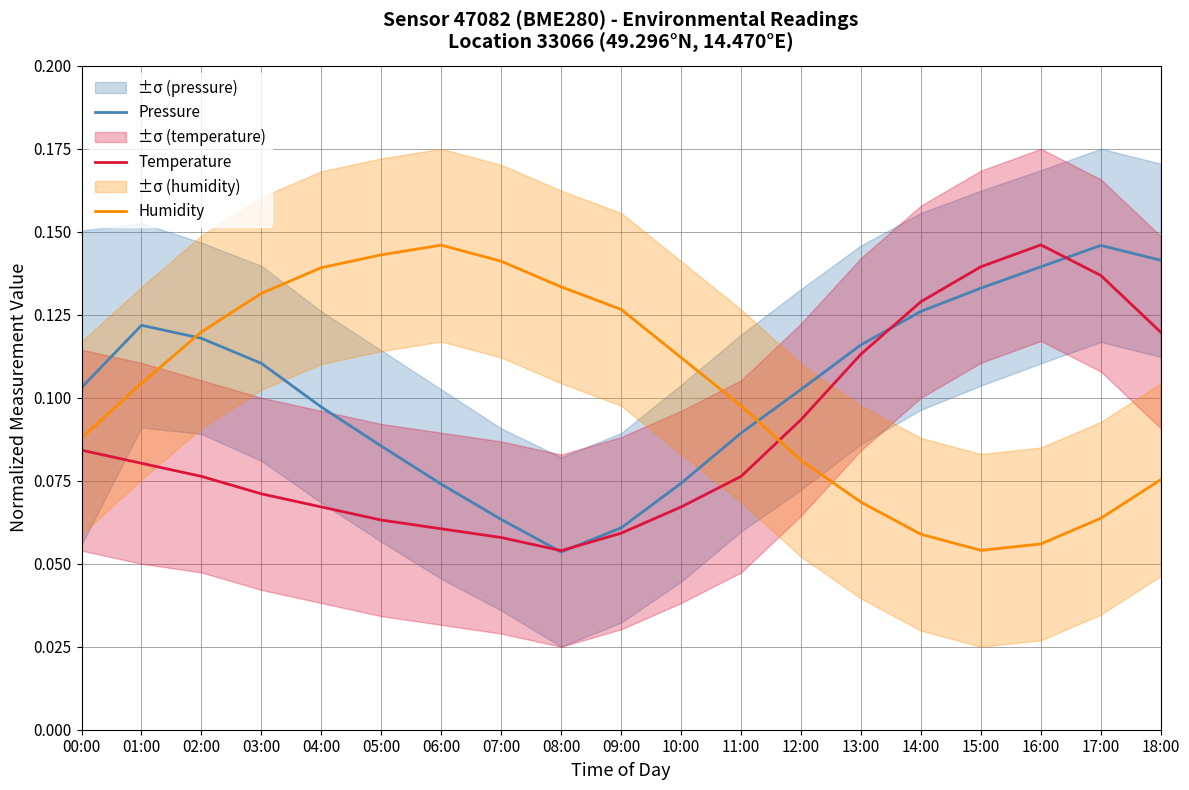

Rank the series by their maximum value, from highest to lowest.

Temperature, Humidity, Pressure